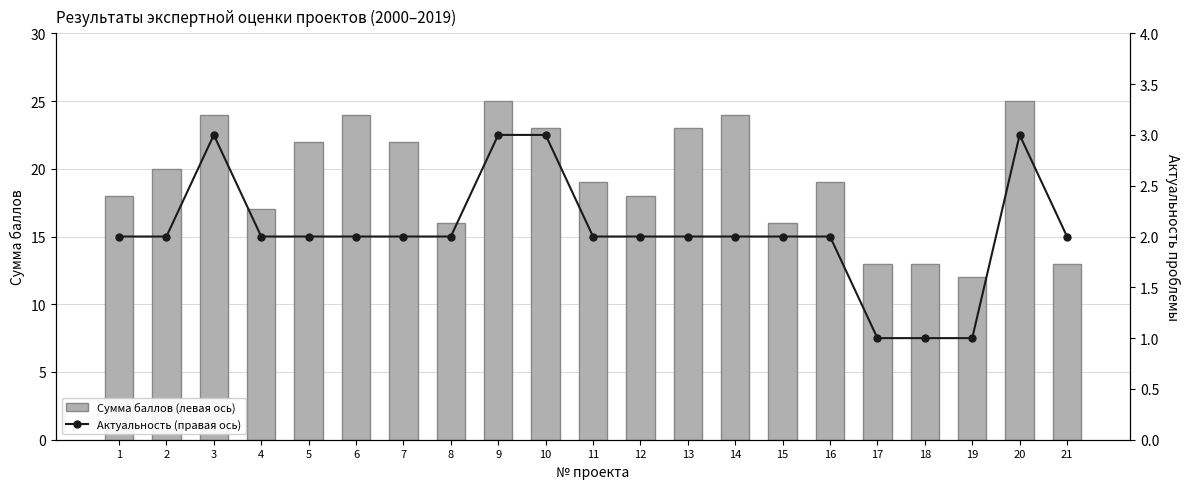

Is it true that Актуальность (правая ось) equals 1 at 18?

True